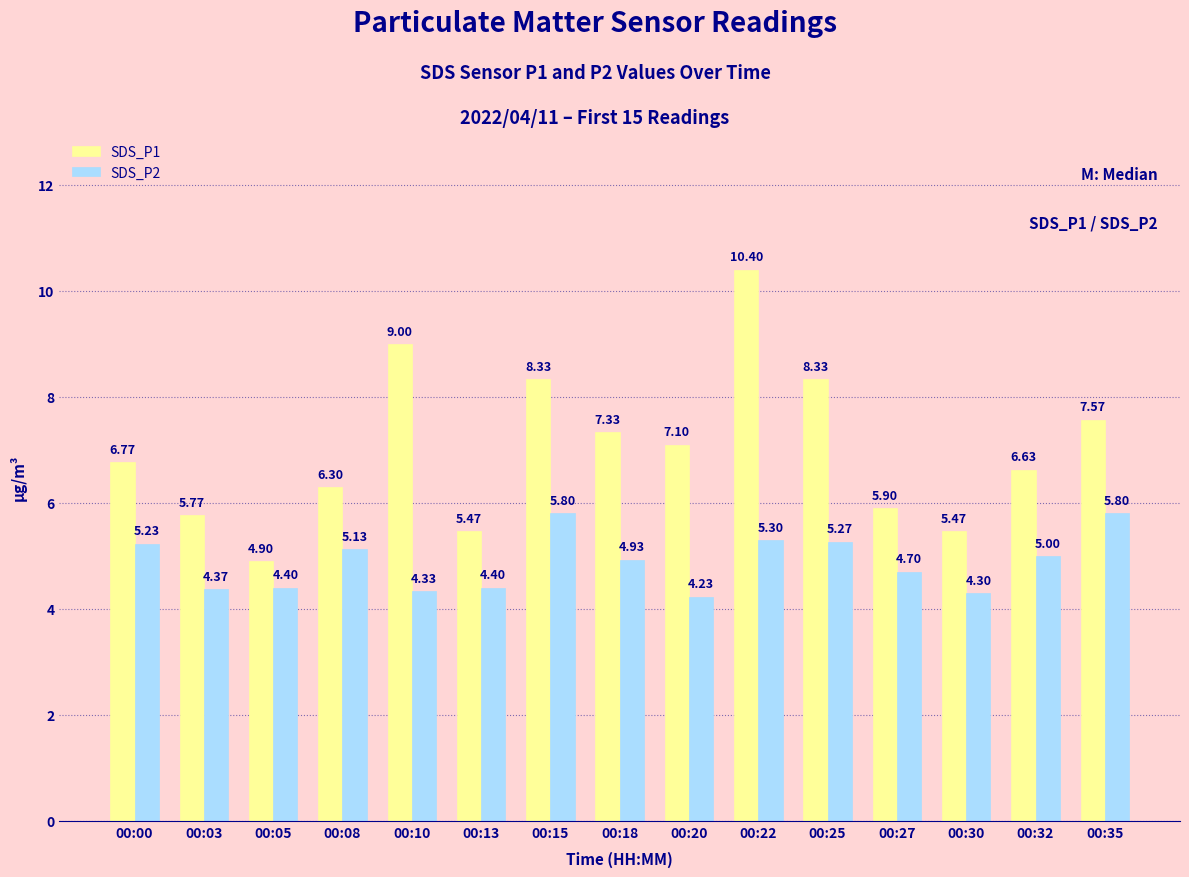

What is the spread (max minus min) of values at 00:05?

0.5